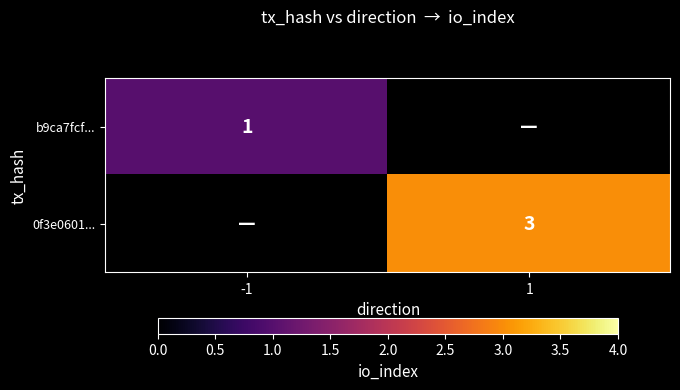

Between -1 and 1, which is larger?

1